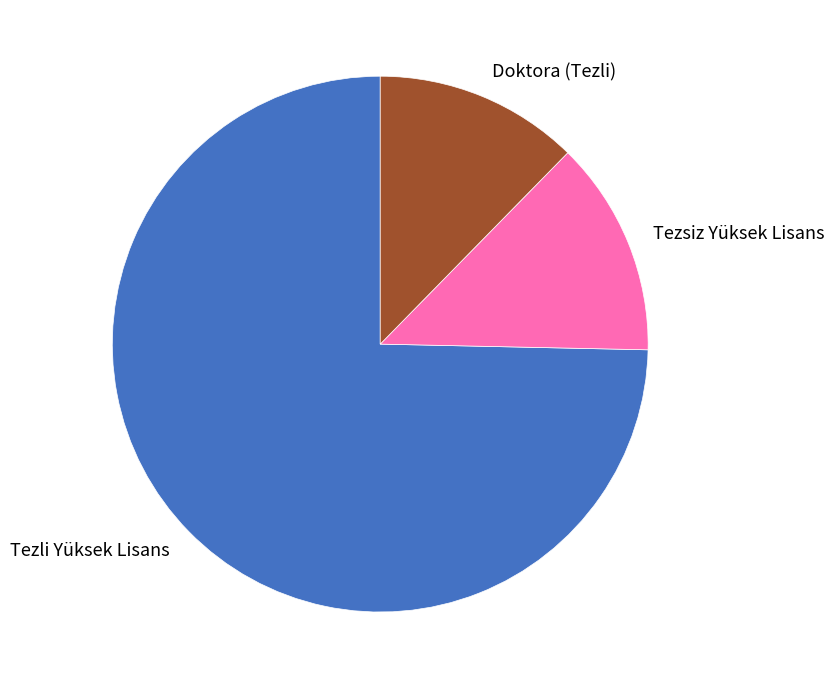

Which category accounts for the majority?

Tezli Yüksek Lisans